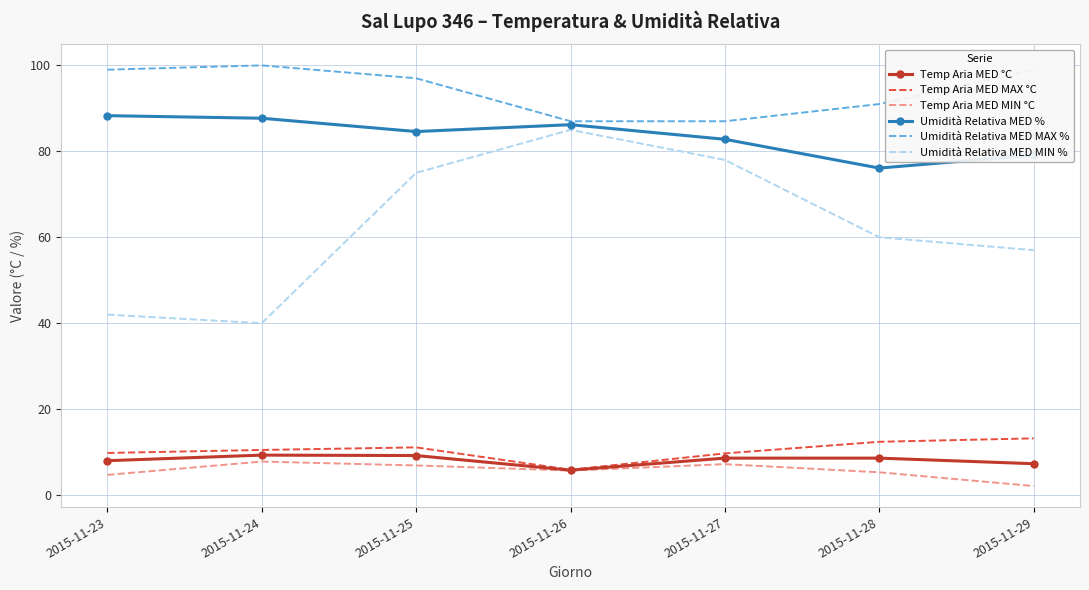

Where is Umidità Relativa MED MAX % nearest to the value 93?

2015-11-28